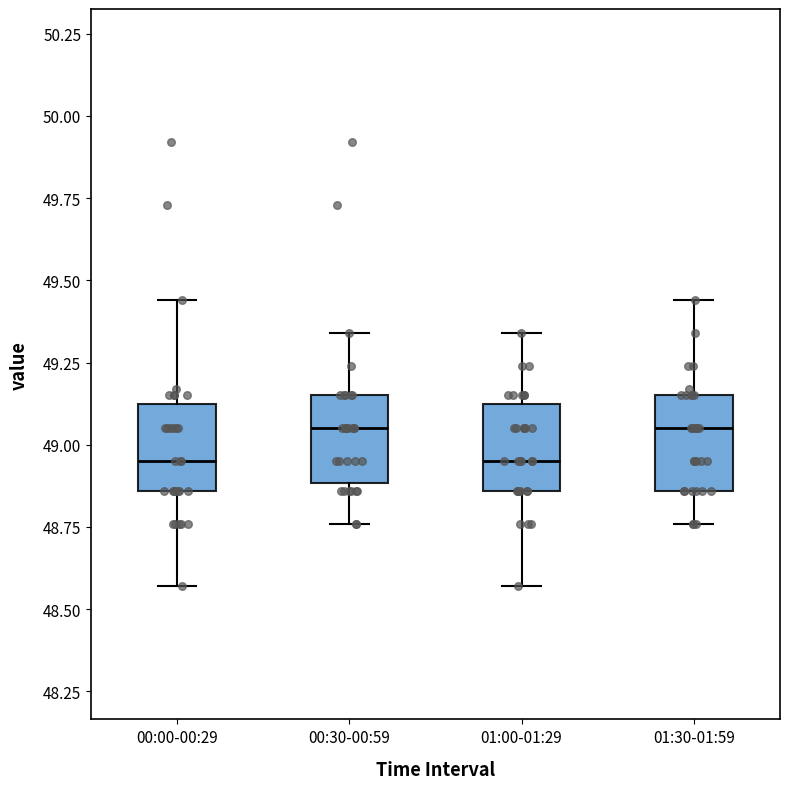

Reading left to right, transcribe this box plot: for each box, give where its median line is, the range the box spans, and where its two whiskers end, as read against the y-axis. The values are not printed on the chart, so give them approximately, as read against the axis.

00:00-00:29: median 48.95, box 48.85 to 49.15, whiskers 48.55 to 49.45
00:30-00:59: median 49.05, box 48.90 to 49.15, whiskers 48.75 to 49.35
01:00-01:29: median 48.95, box 48.85 to 49.15, whiskers 48.55 to 49.35
01:30-01:59: median 49.05, box 48.85 to 49.15, whiskers 48.75 to 49.45